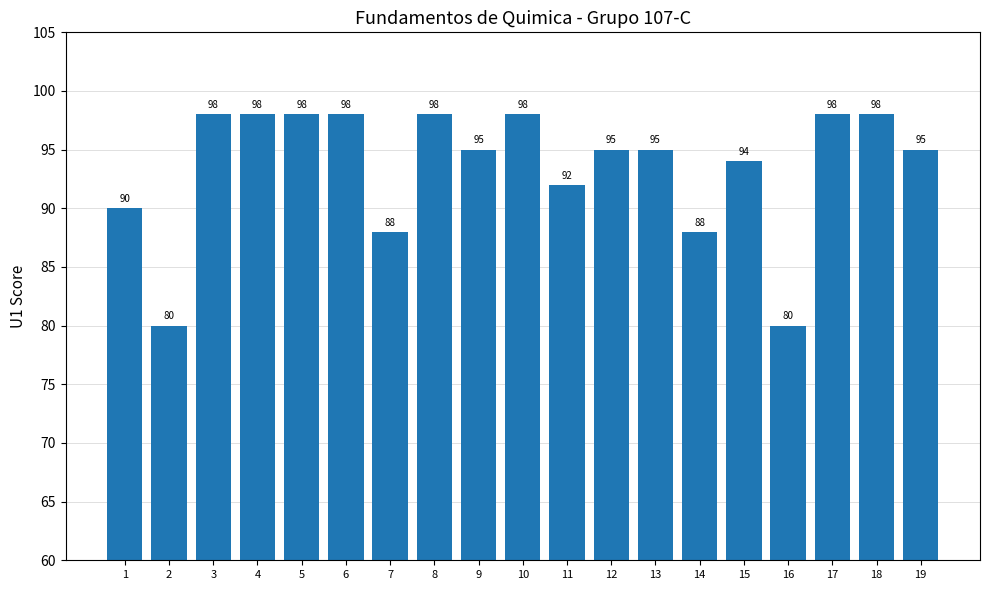

Approximately how many times larger is the value at 3 compared to 4?

1.0